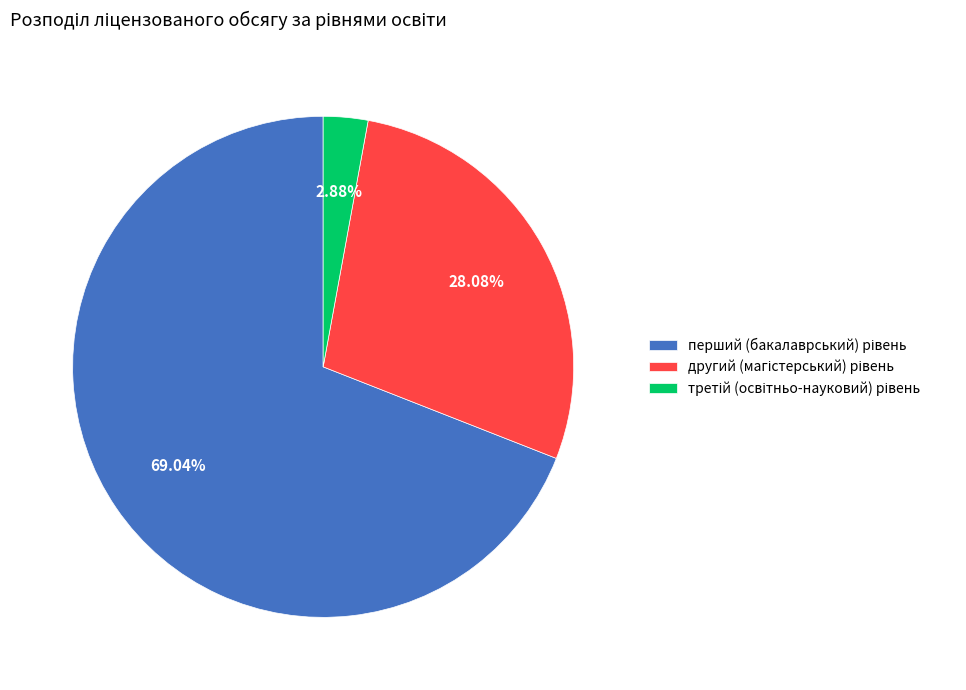

Does any single category account for the majority?

Yes